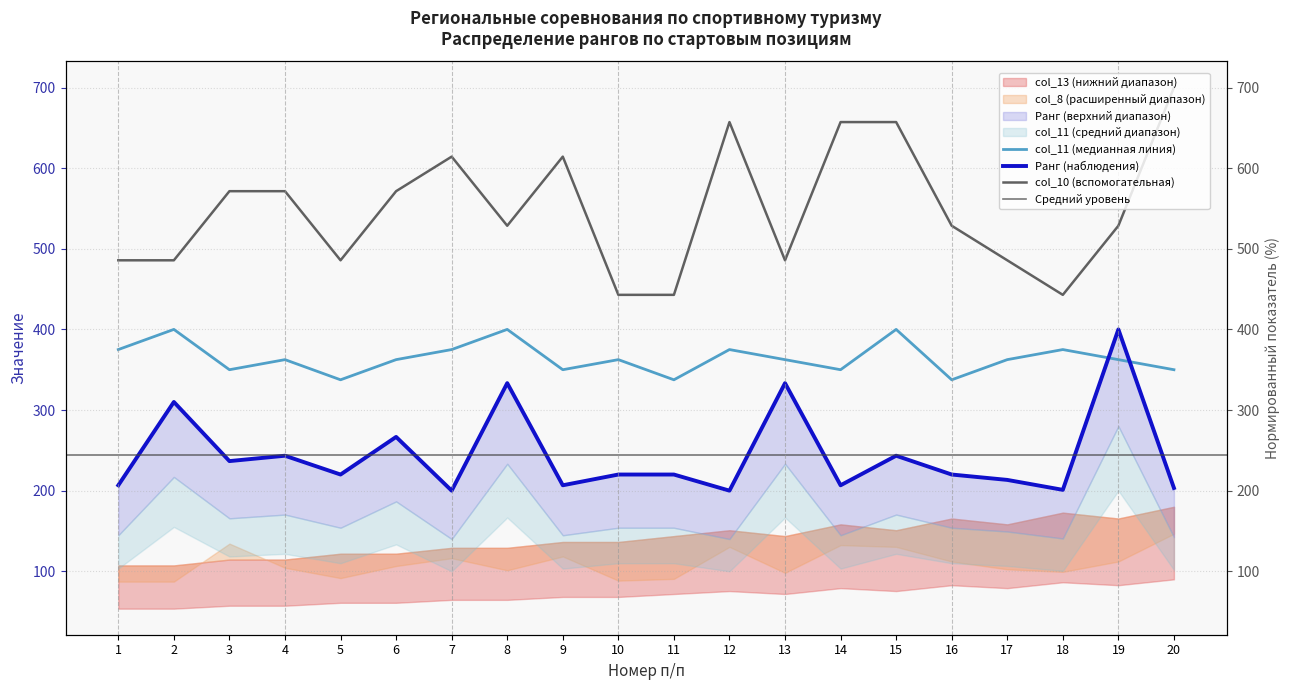

Which label corresponds to the smallest value in the chart?

7